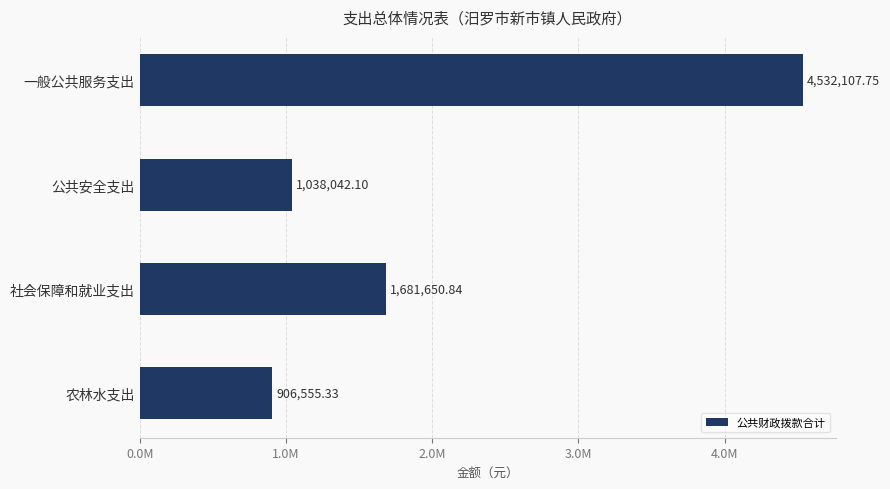

Are the bars horizontal?

Yes